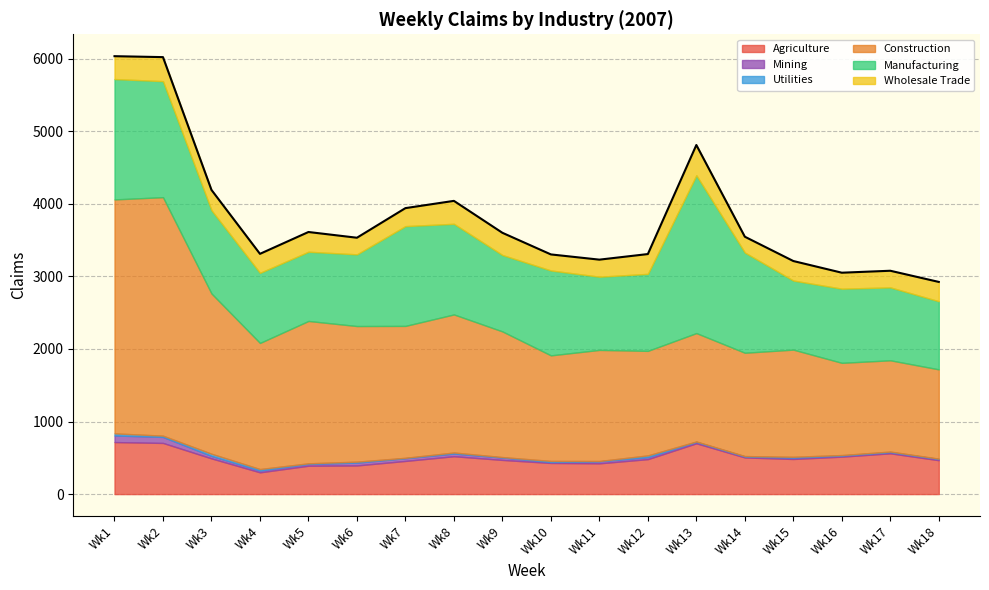

What is the total value across all series at Wk14?

3547